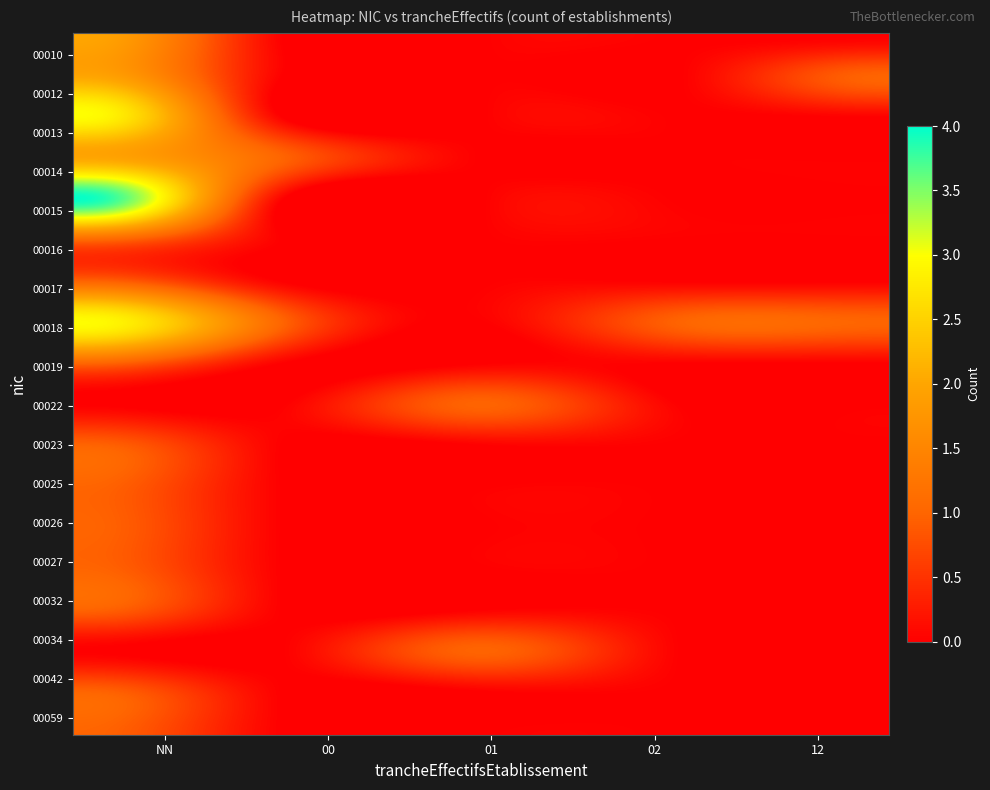

Reading left to right, extract all data points from this chart.

00010: NN=2	01=0	02=0	12=0	00=0
00013: NN=3	01=0	02=0	12=0	00=0
00015: NN=4	01=0	02=0	12=0	00=0
00018: NN=3	01=0	02=1	12=1	00=1
00026: NN=1	01=0	02=0	12=0	00=0
00034: NN=0	01=1	02=0	12=0	00=0
00042: NN=1	01=0	02=0	12=0	00=0
00059: NN=1	01=0	02=0	12=0	00=0
00012: NN=2	01=0	02=0	12=1	00=0
00014: NN=2	01=0	02=0	12=0	00=1
00016: NN=1	01=0	02=0	12=0	00=0
00017: NN=1	01=0	02=0	12=0	00=0
00019: NN=1	01=0	02=0	12=0	00=0
00022: NN=0	01=1	02=0	12=0	00=0
00023: NN=1	01=0	02=0	12=0	00=0
00025: NN=1	01=0	02=0	12=0	00=0
00027: NN=1	01=0	02=0	12=0	00=0
00032: NN=1	01=0	02=0	12=0	00=0